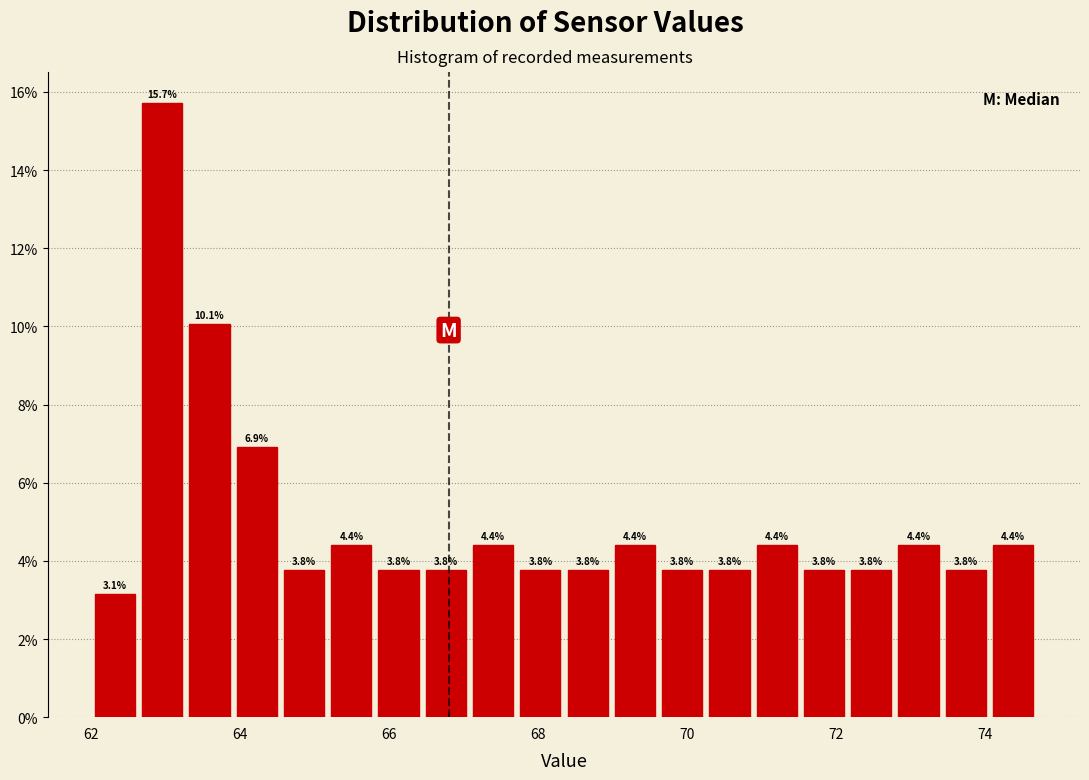

Around what value on the x-axis is the tallest bar? Give the approximate position of its centre, as read against the axis.

63.0